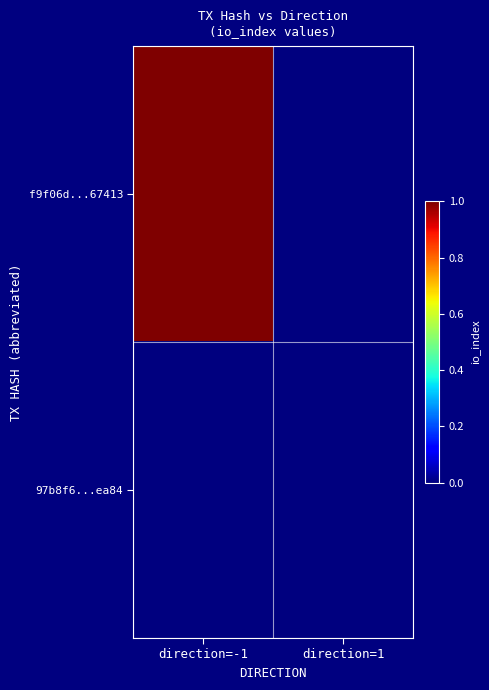

Reading left to right, extract all data points from this chart.

f9f06d...67413: direction=-1=1	direction=1=0
97b8f6...ea84: direction=-1=0	direction=1=0